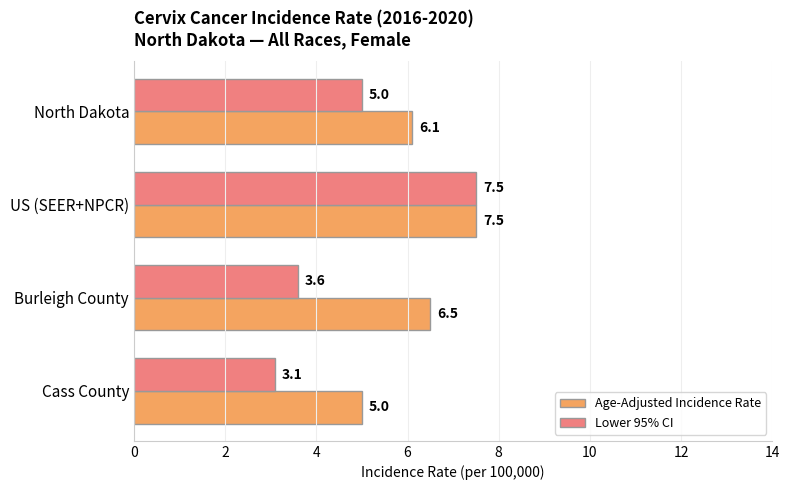

What is the approximate value of Lower 95% CI at US (SEER+NPCR)?

7.5